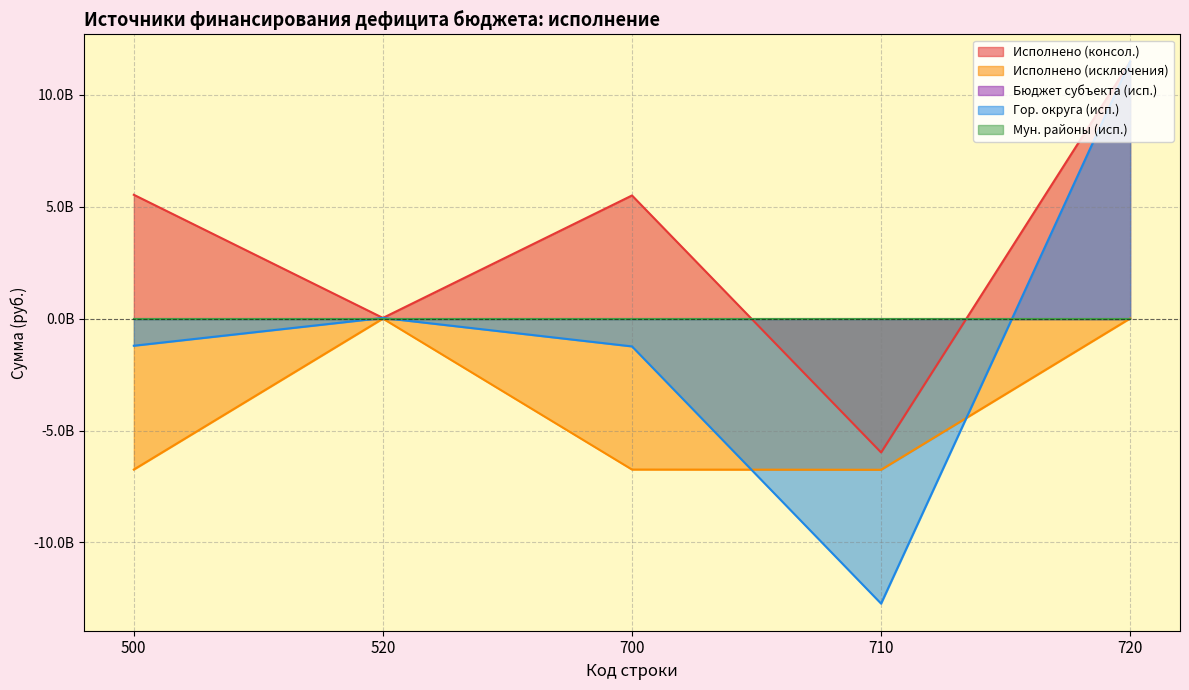

What is the spread (max minus min) of values at 520?

30393366.1